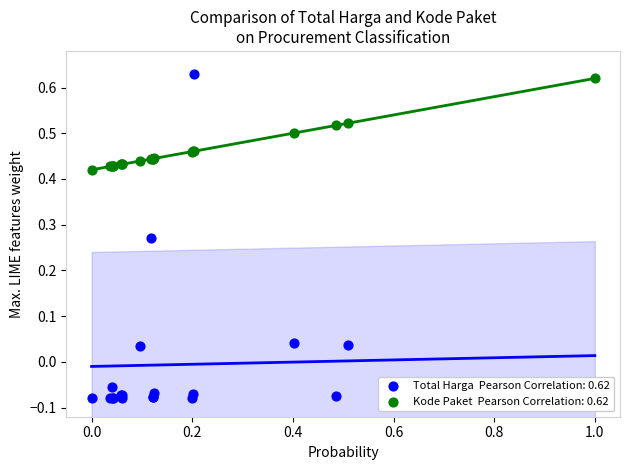

Which series reaches the maximum Y coordinate?

Total Harga